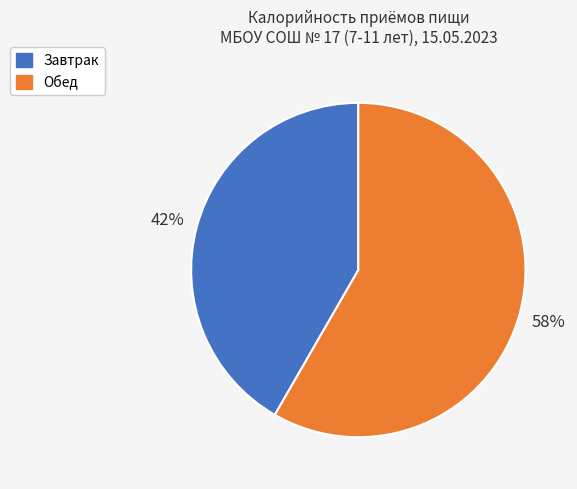

The Обед slice represents 65% of the pie. True or false?

False